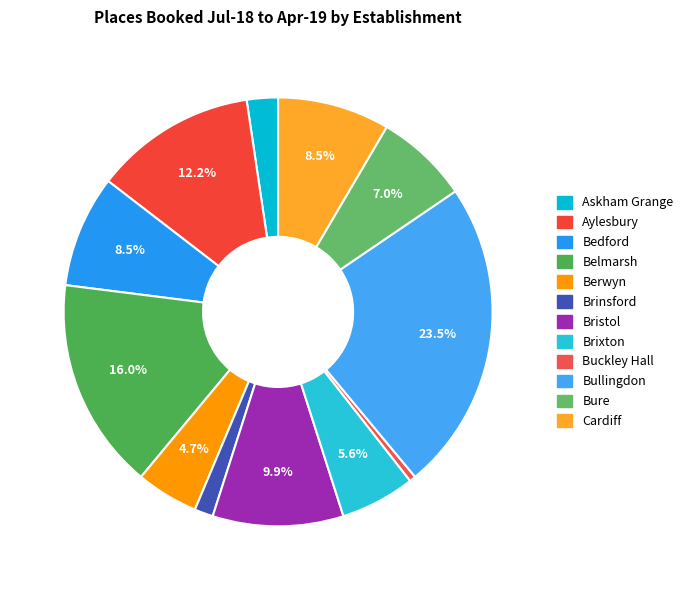

Is it true that Bristol is 10% of the pie?

True